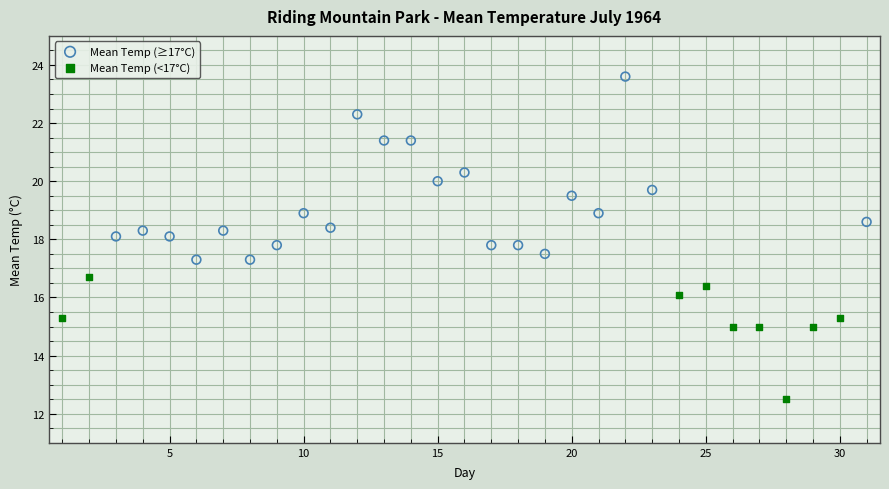

Which series has the widest spread of Y values?

Mean Temp (≥17°C)